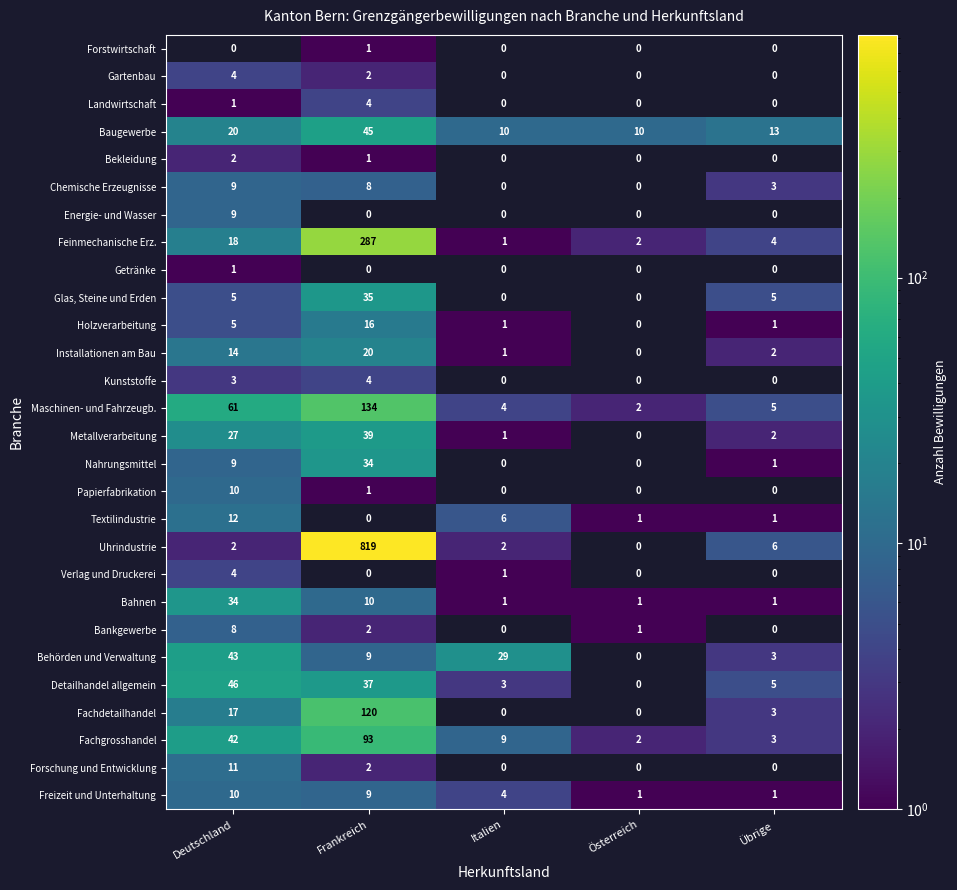

Which has a higher value, Übrige or Deutschland?

Deutschland